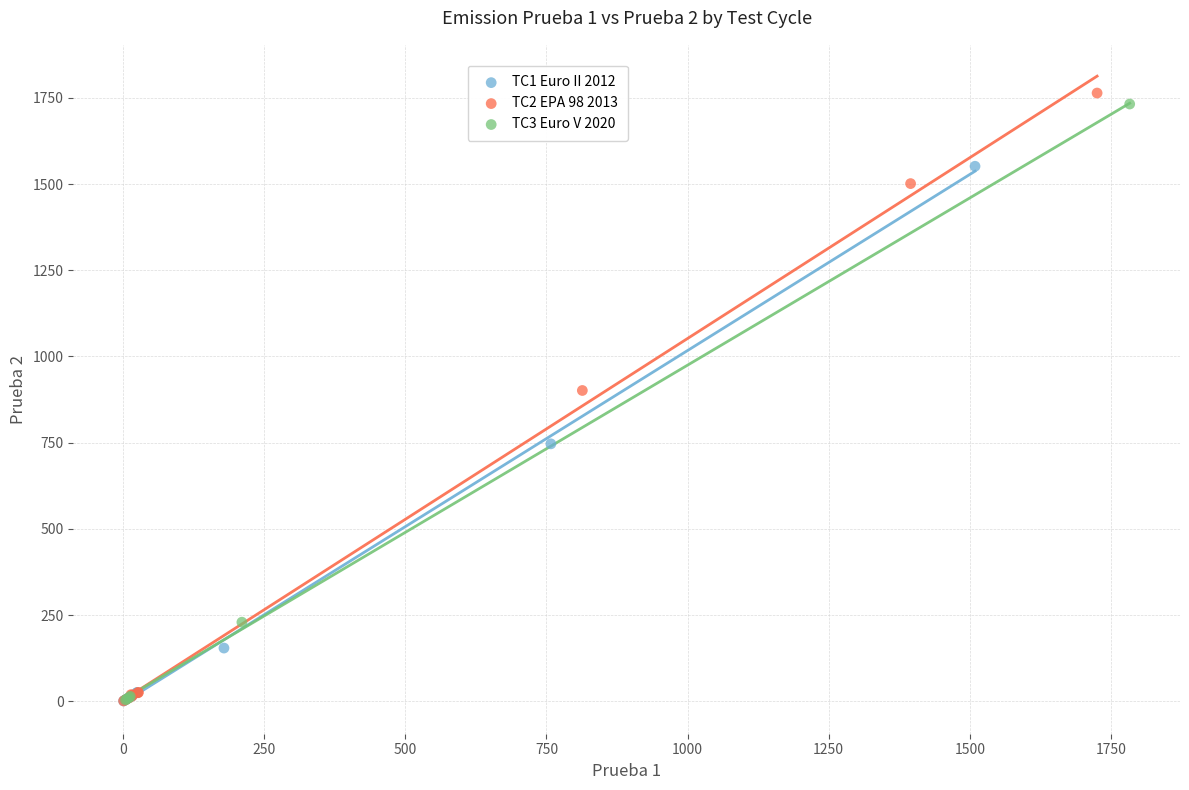

Which series has the widest spread of Y values?

TC2 EPA 98 2013